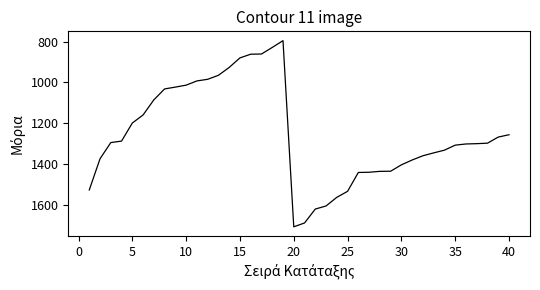

What is the greatest value displayed?

1708.4